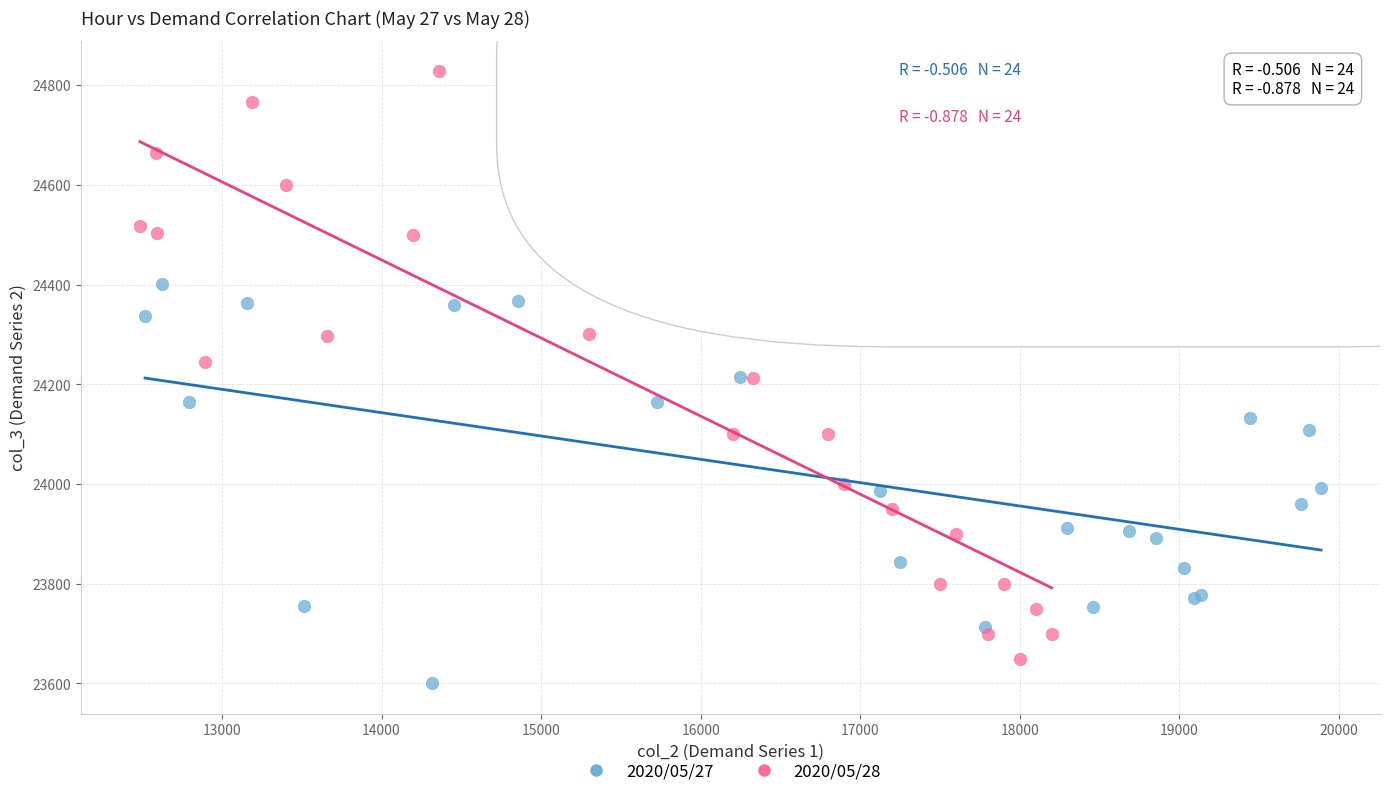

Which series has the widest spread of Y values?

2020/05/28